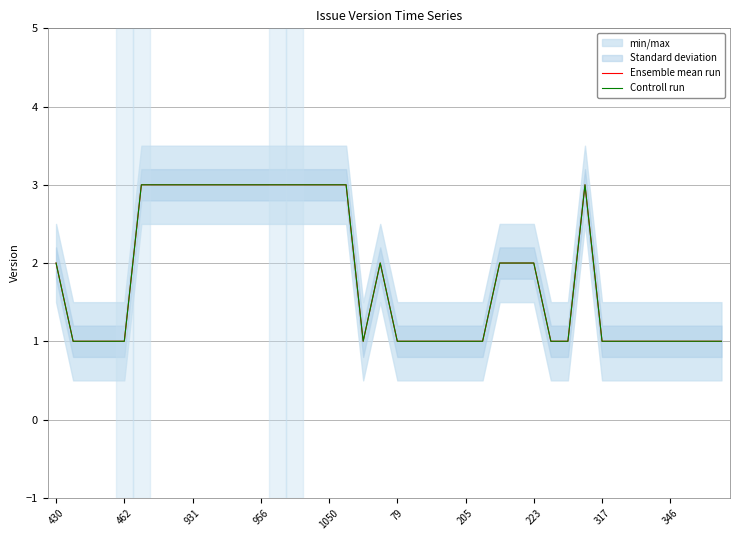

True or false: Ensemble mean run has more than 0 interior local peaks.

True